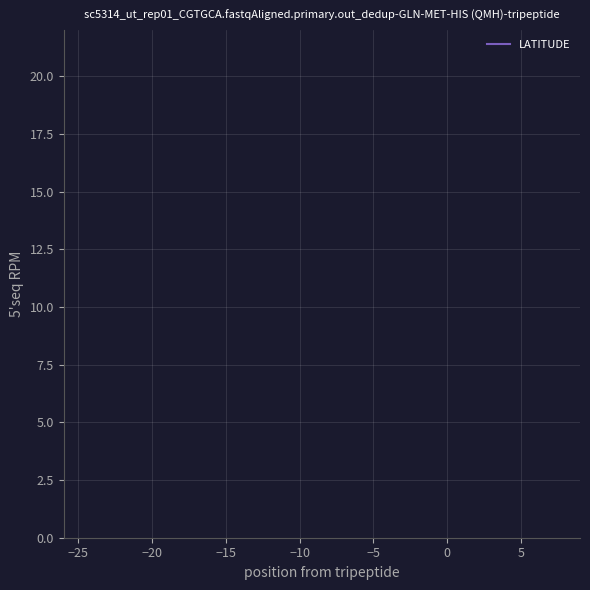

Is this an area chart (filled region under the line)?

No